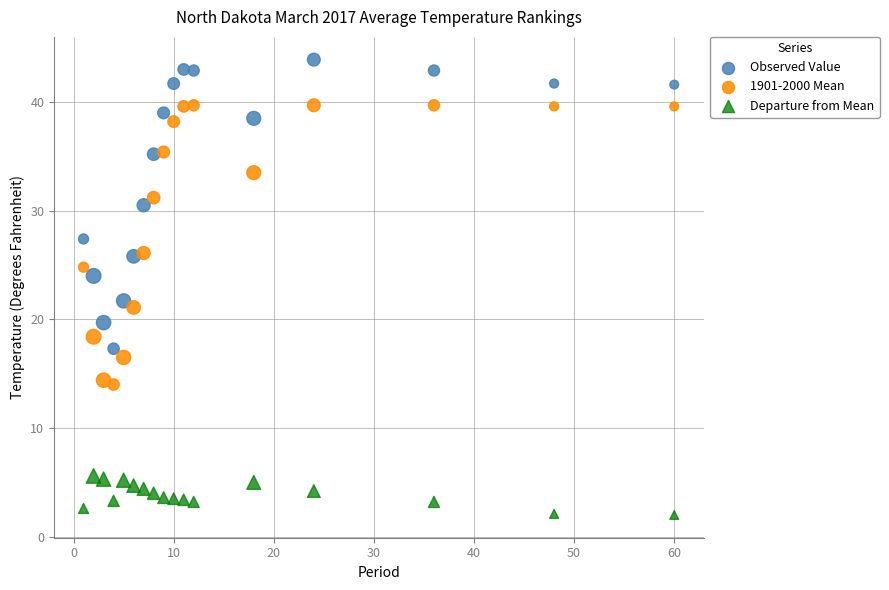

Across all data points, what is the range of X values (max minus min)?

59.0